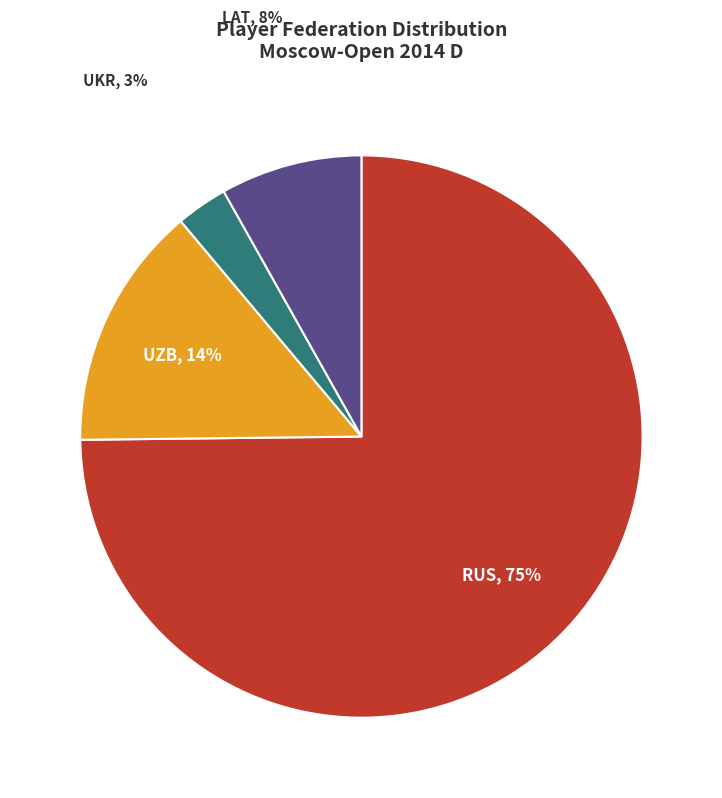

To the nearest percent, what is the average slice percentage?

25%